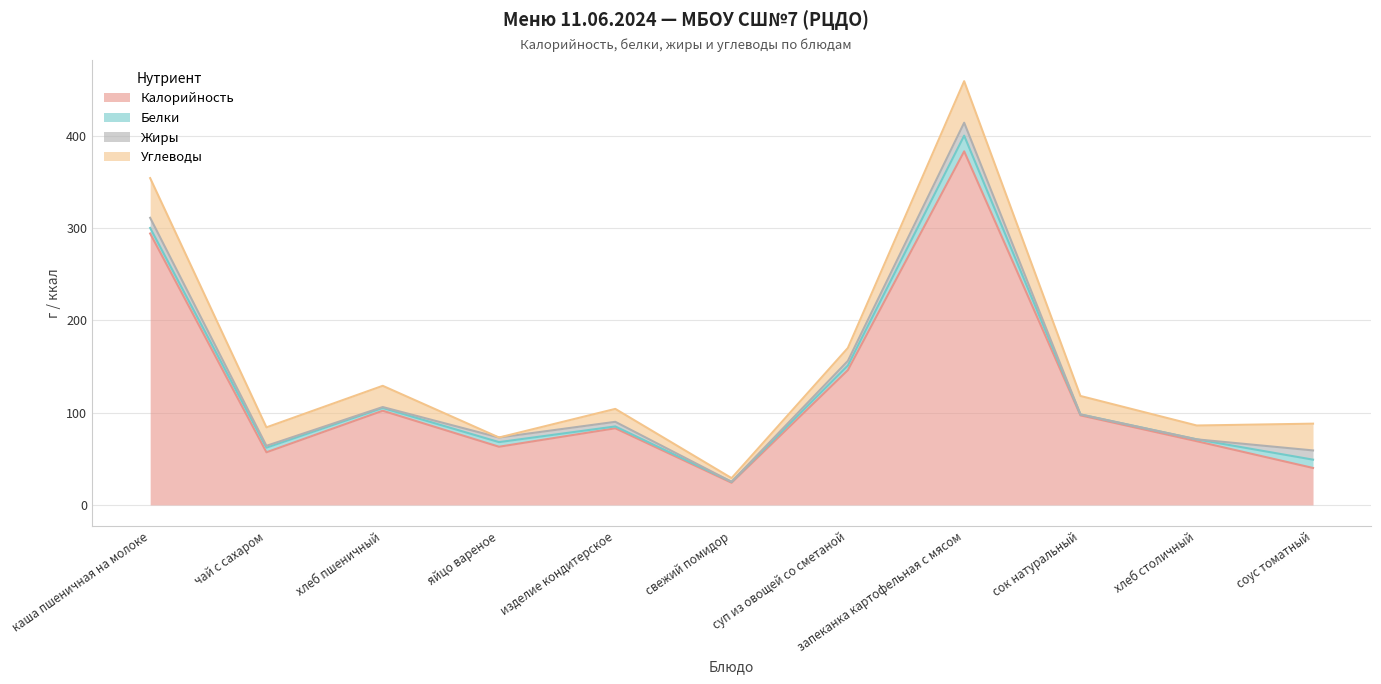

What value does the Белки series have at сок натуральный?

1